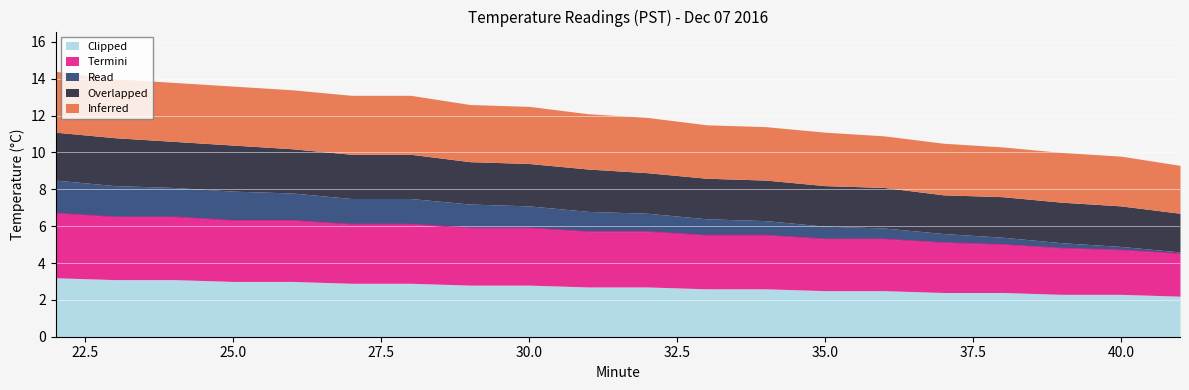

What are all the series names shown in the legend?

Clipped, Termini, Read, Overlapped, Inferred